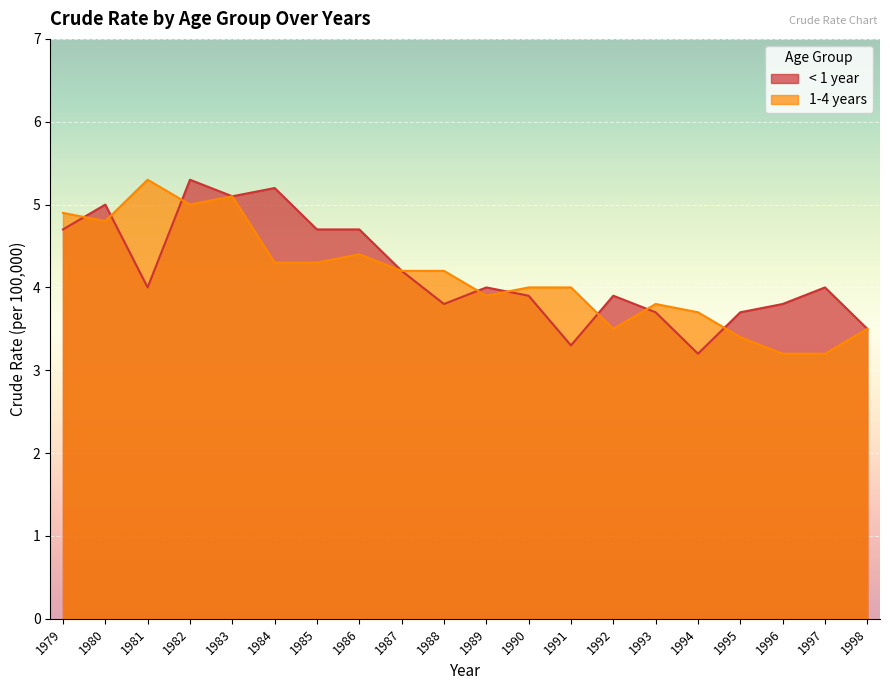

What are all the series names shown in the legend?

< 1 year, 1-4 years